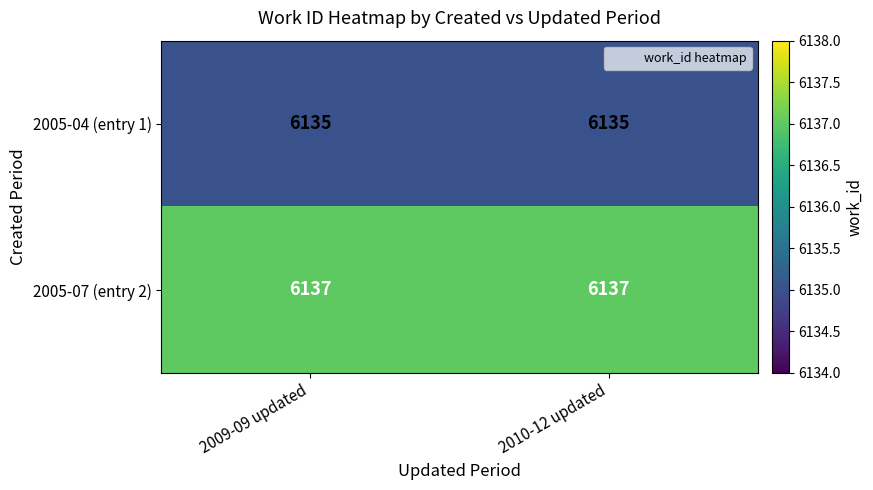

What is the maximum value for 2005-04 (entry 1)?

6135